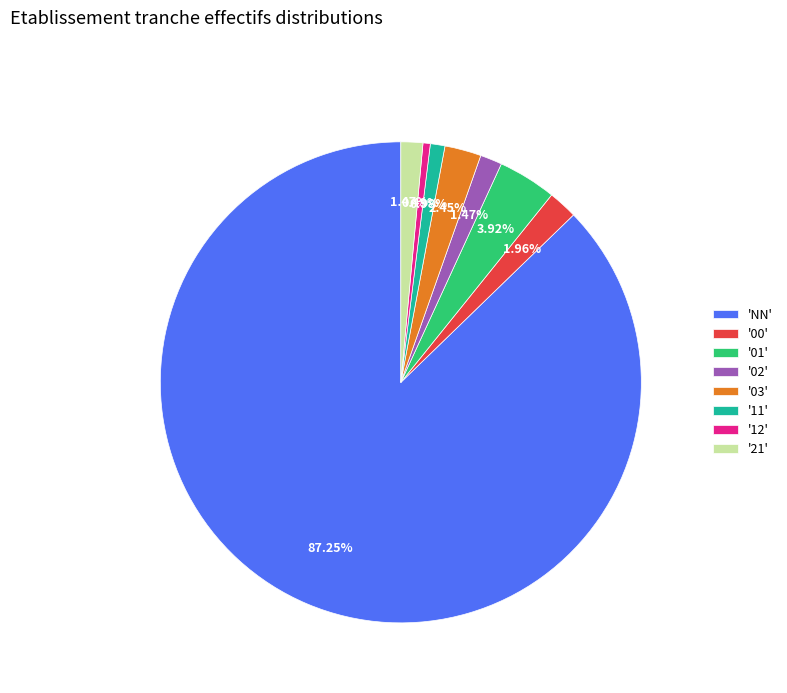

Which category has the biggest portion of the pie?

'NN'